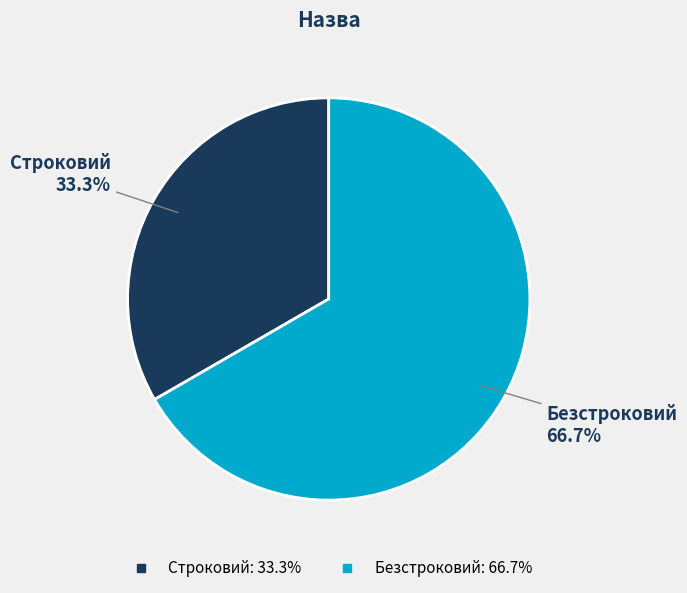

Approximately how many times larger is the value at Безстроковий compared to Строковий?

2.0